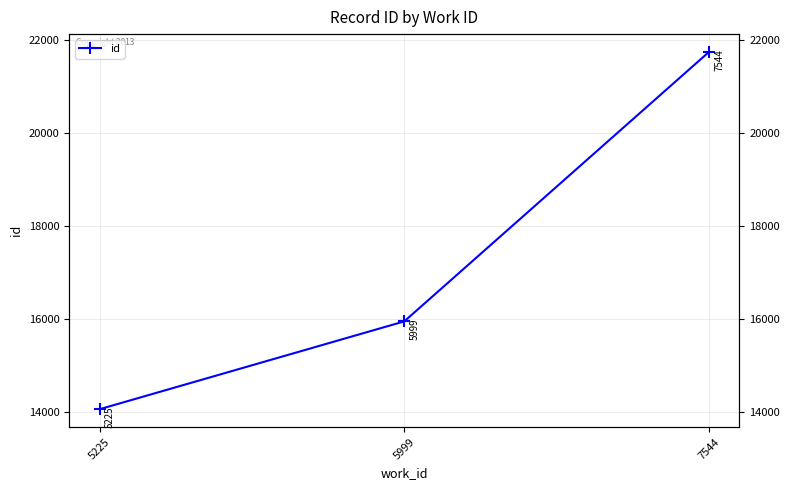

What is the smallest value displayed?

14056